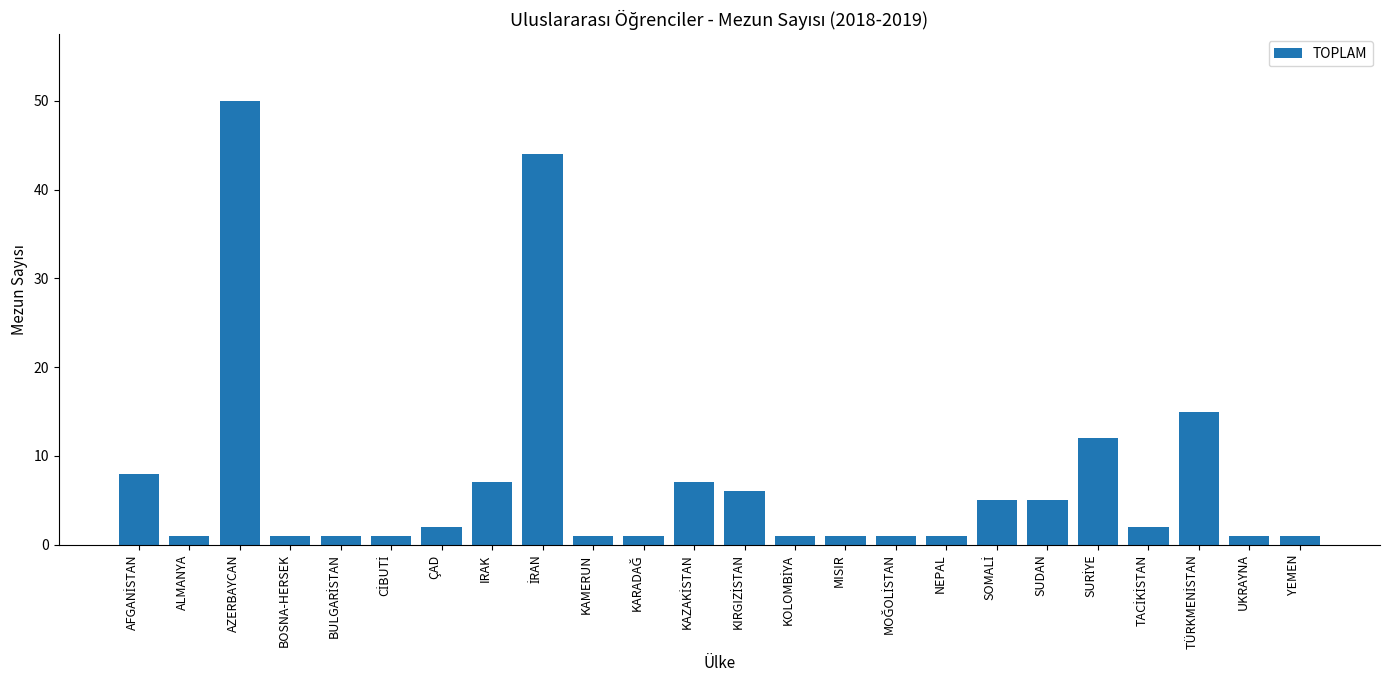

Reading left to right, transcribe all the data shown in this chart.

8	1	50	1	1	1	2	7	44	1	1	7	6	1	1	1	1	5	5	12	2	15	1	1